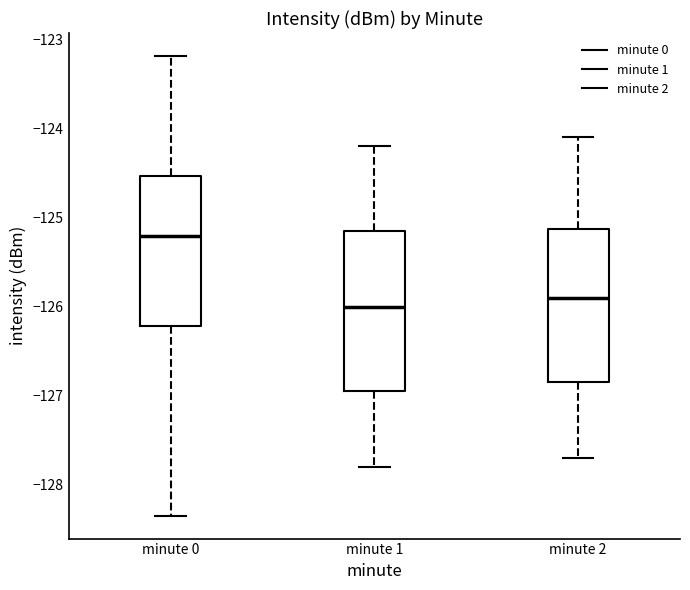

Reading left to right, read every box against the y-axis: the position of its median line, the range the box covers, and the ends of its whiskers. The values are not printed on the chart, so give them approximately, as read against the axis.

minute 0: median -125.2, box -126.2 to -124.5, whiskers -128.3 to -123.2
minute 1: median -126.0, box -126.9 to -125.1, whiskers -127.8 to -124.2
minute 2: median -125.9, box -126.8 to -125.1, whiskers -127.7 to -124.1